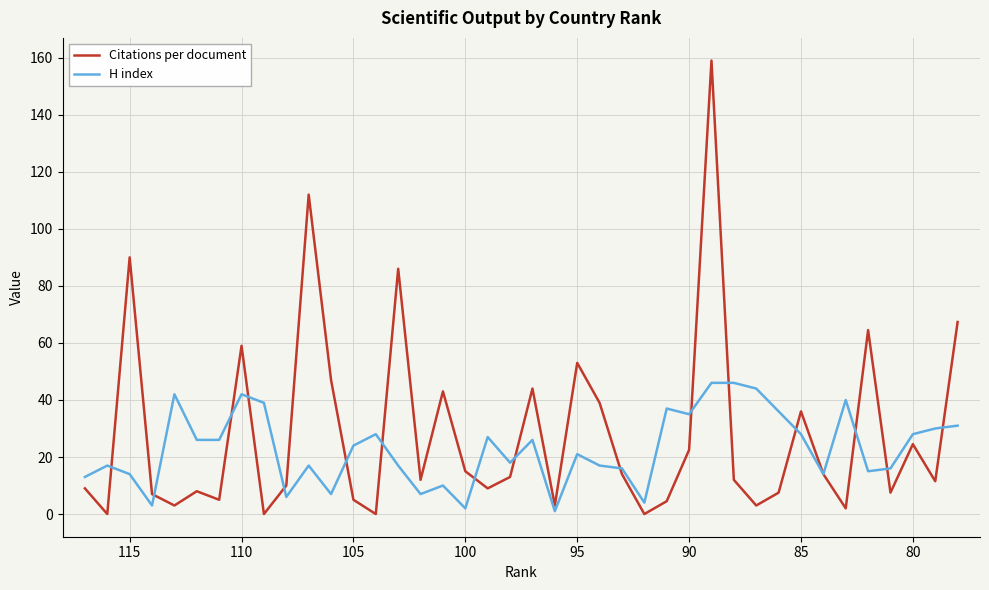

Is it true that H index equals 4.1 at 36?

False